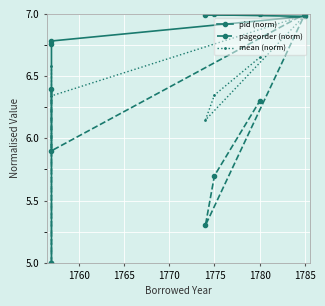

Between 1760 and 1775, which series saw the biggest shift?

pageorder (norm)